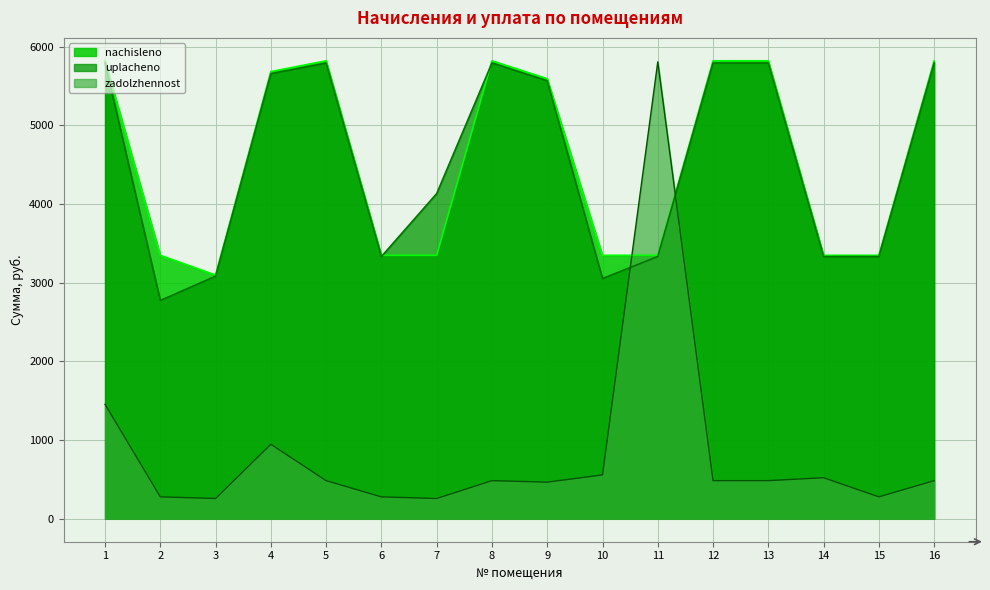

Reading left to right, list all the values displayed in this chart.

zadolzhennost: 1454.8	279.0	258.1	947.1	484.9	279.0	258.0	484.9	466.0	558.0	5806.1	484.9	484.9	522.1	279.0	484.9
nachisleno: 5819.3	3348.1	3097.6	5682.6	5819.3	3348.1	3348.1	5819.3	5591.5	3348.1	3348.1	5819.3	5819.3	3348.1	3348.1	5819.3
uplacheno: 5791.2	2773.9	3082.6	5655.2	5791.2	3331.9	4131.8	5791.2	5564.5	3052.9	3331.9	5791.2	5791.2	3331.9	3331.9	5791.2